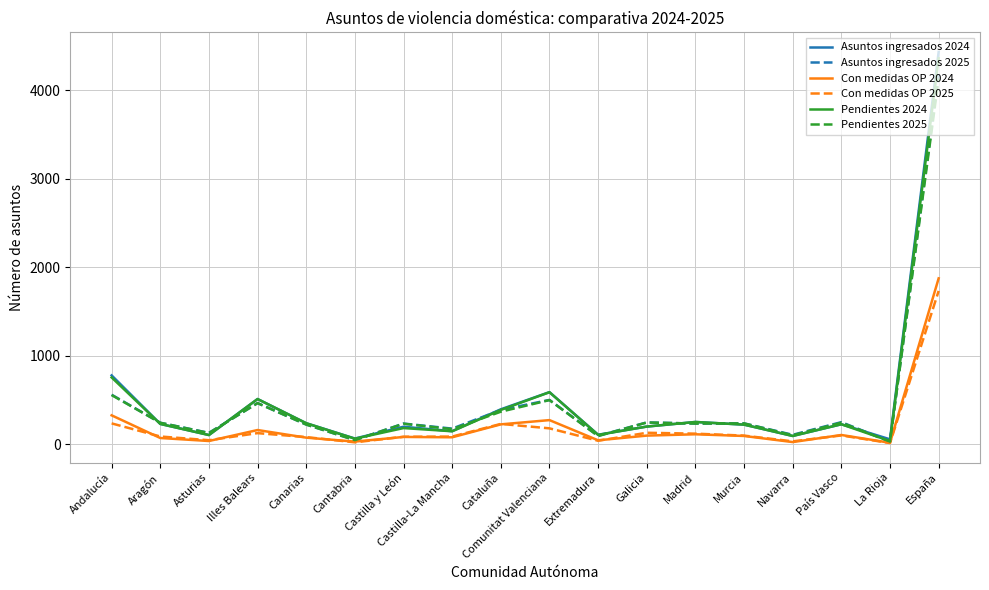

How many distinct data groups are displayed?

6